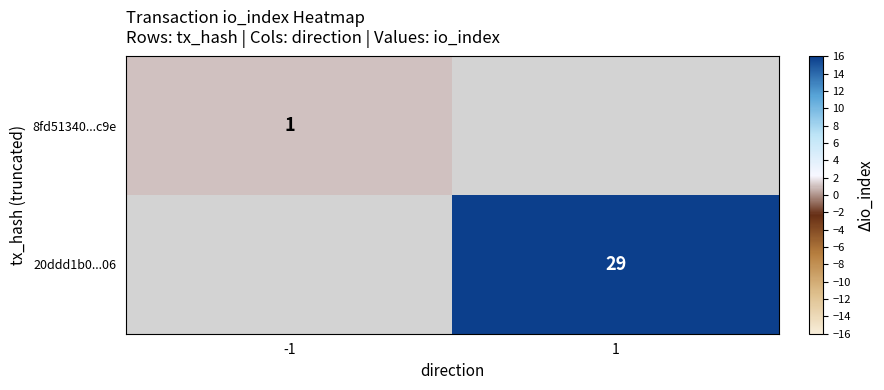

The 8fd51340...c9e series shows 0 at -1. True or false?

False